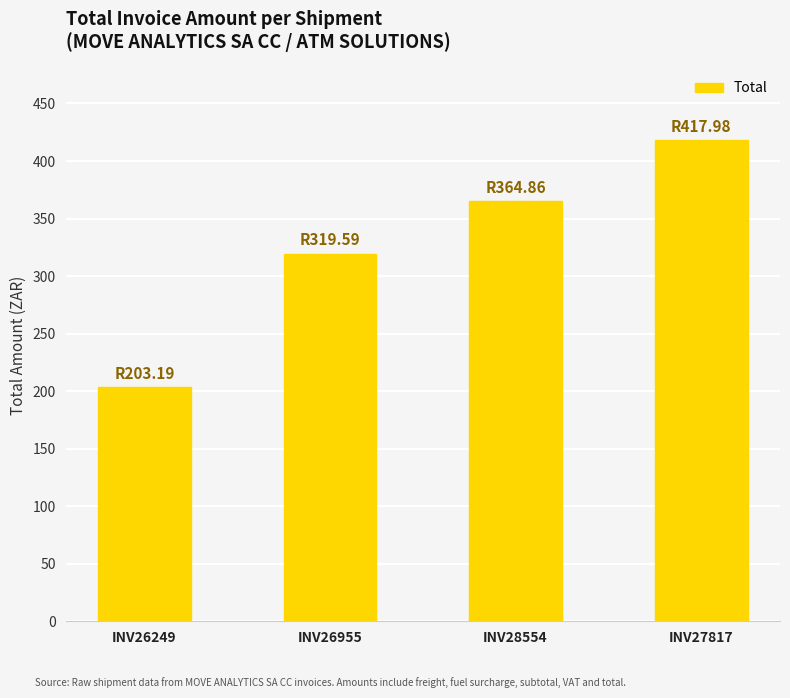

What is the label of the 3rd bar from the left?

INV28554